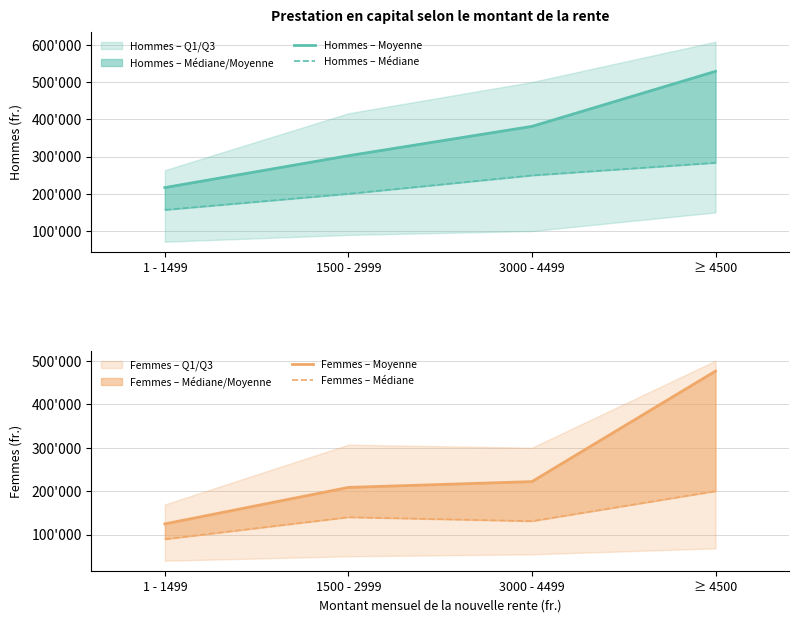

The value of Hommes – Moyenne at 3000 - 4499 is 185309.0. True or false?

False